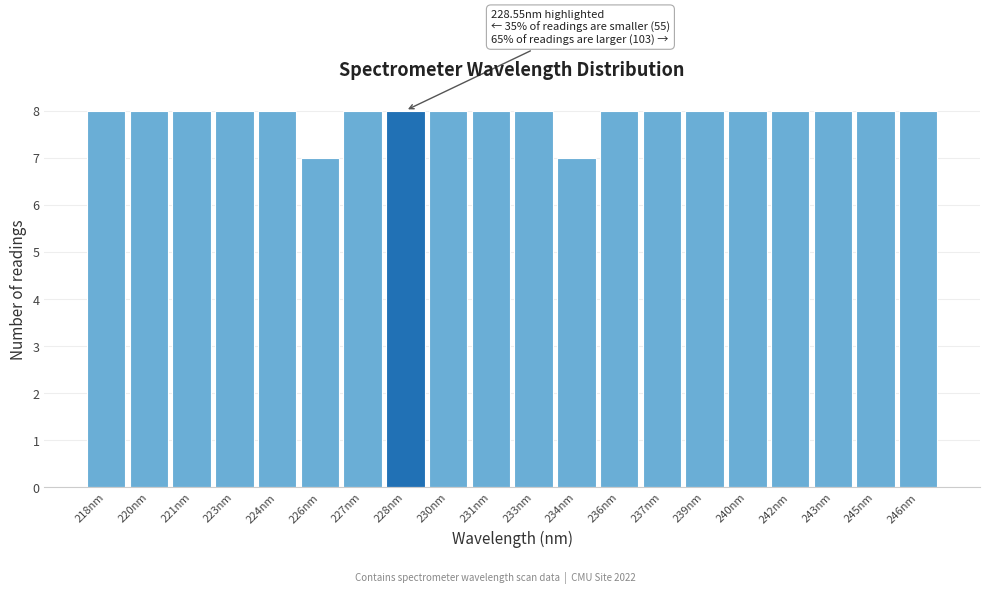

Reading left to right, transcribe all the data shown in this chart.

218nm=8	220nm=8	221nm=8	223nm=8	224nm=8	226nm=7	227nm=8	228nm=8	230nm=8	231nm=8	233nm=8	234nm=7	236nm=8	237nm=8	239nm=8	240nm=8	242nm=8	243nm=8	245nm=8	246nm=8